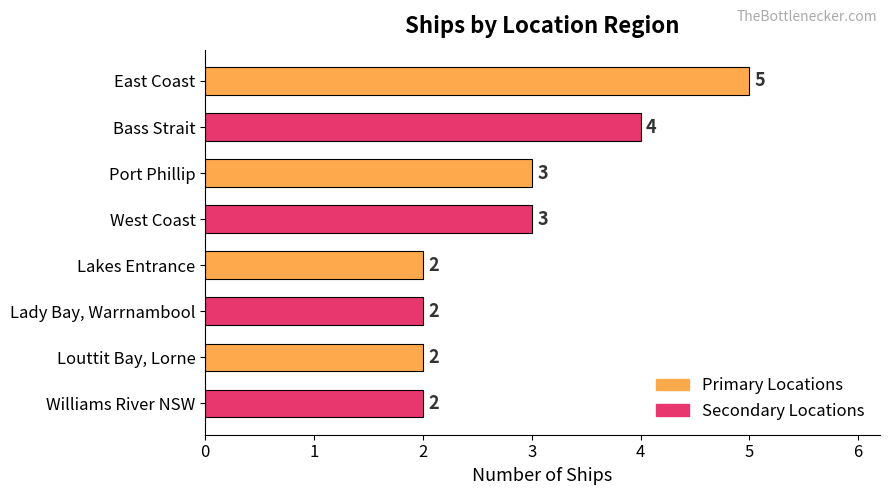

How many series are shown in this chart?

1